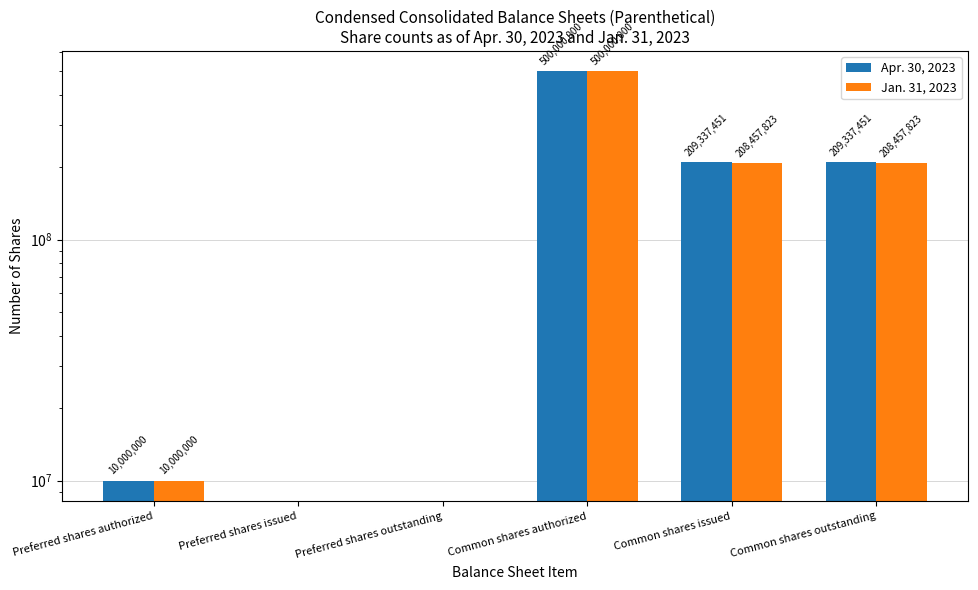

Is the value of Jan. 31, 2023 at Preferred shares authorized greater than the value of Apr. 30, 2023 at Preferred shares issued?

Yes